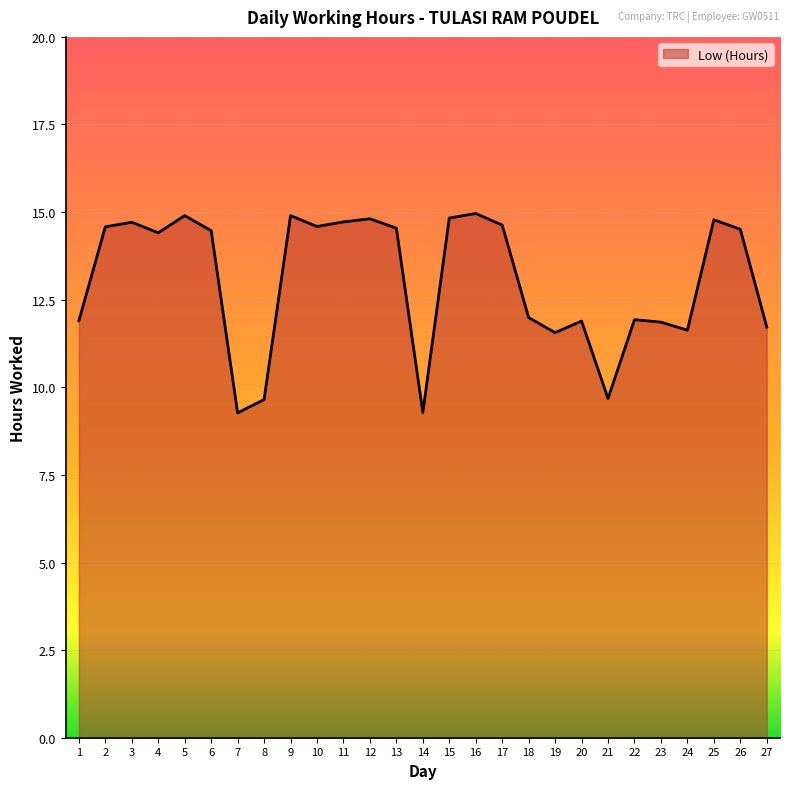

What is the difference between the maximum and minimum values?

5.7